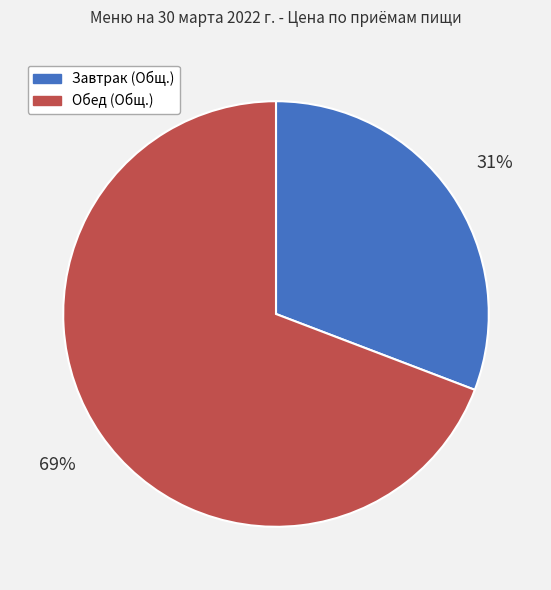

To the nearest percent, what percentage of the pie is Обед (Общ.)?

69%